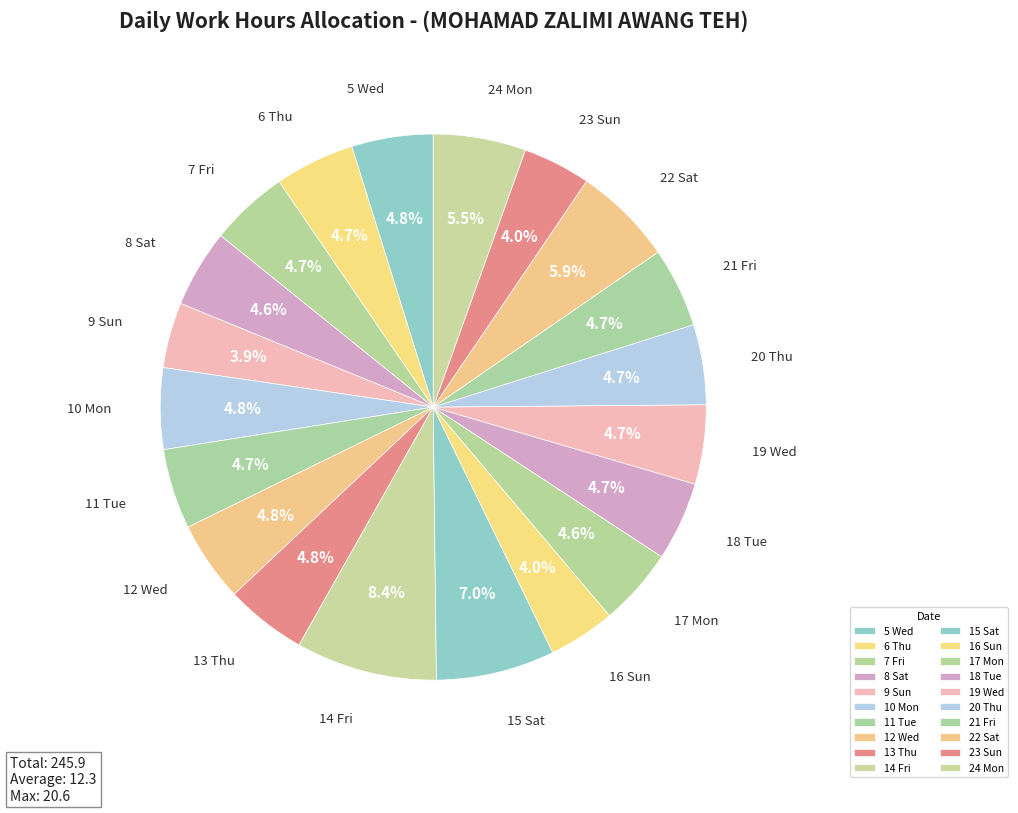

What percentage is the 24 Mon slice, to the nearest percent?

5%